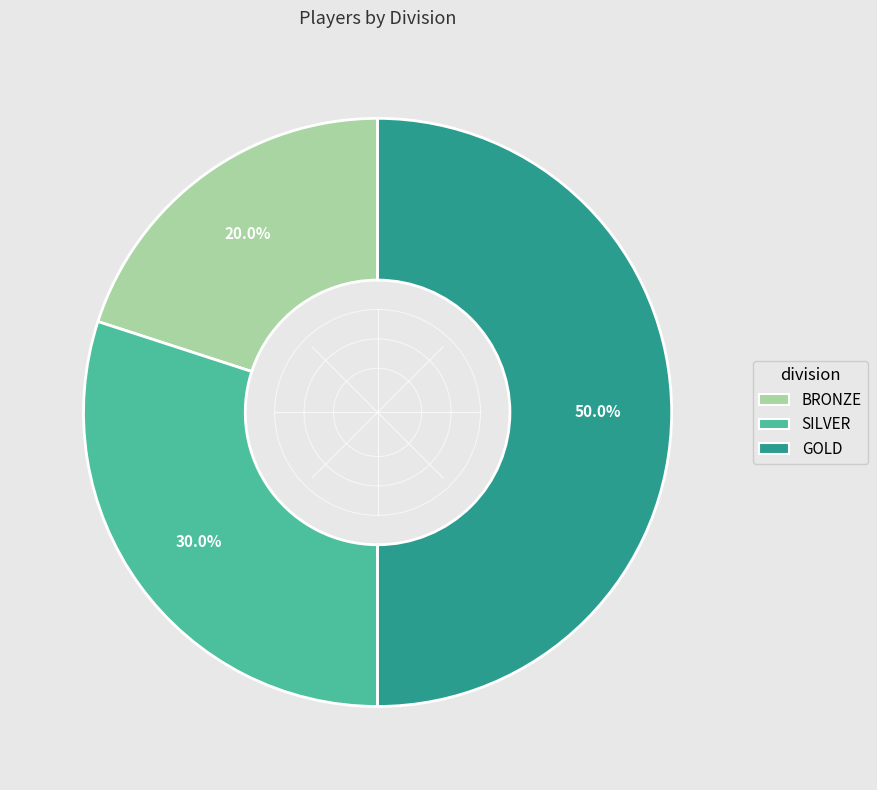

To the nearest percent, what is the difference between the GOLD and BRONZE slice percentages?

30%